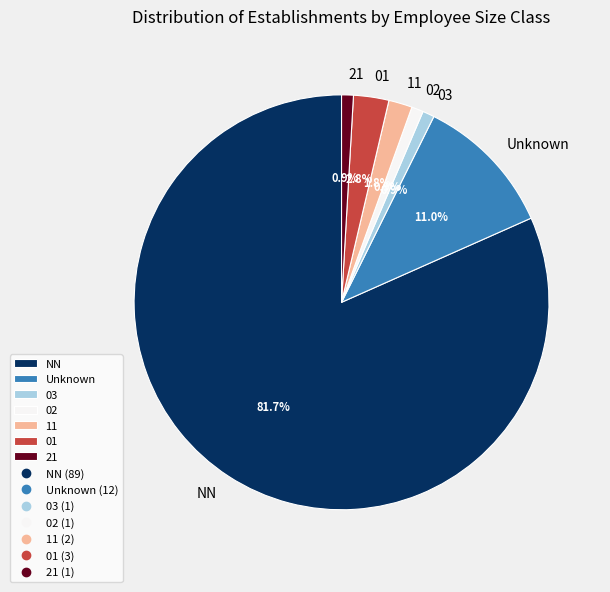

Does any single category account for the majority?

Yes